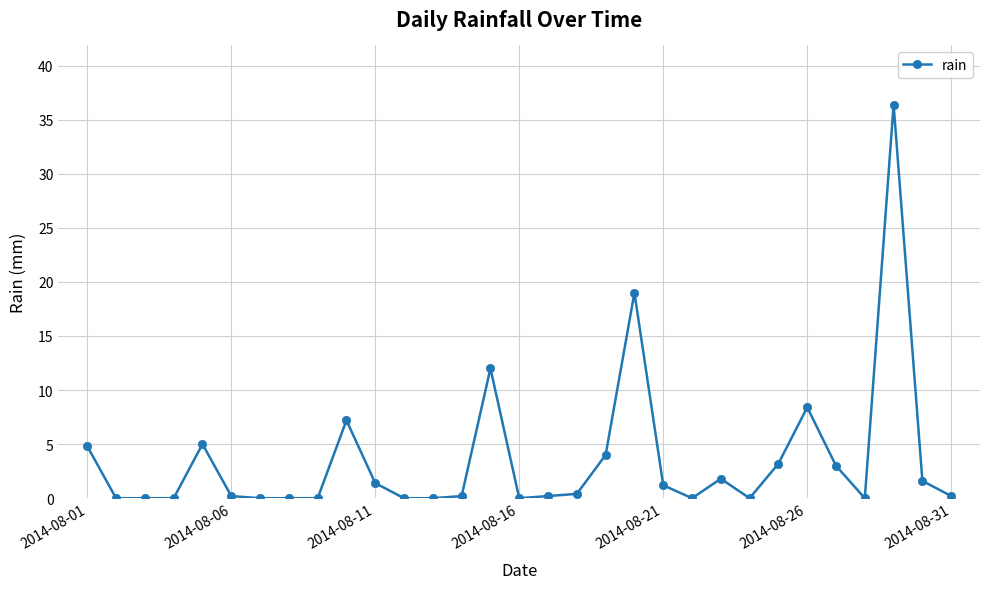

What is the average value?

3.6